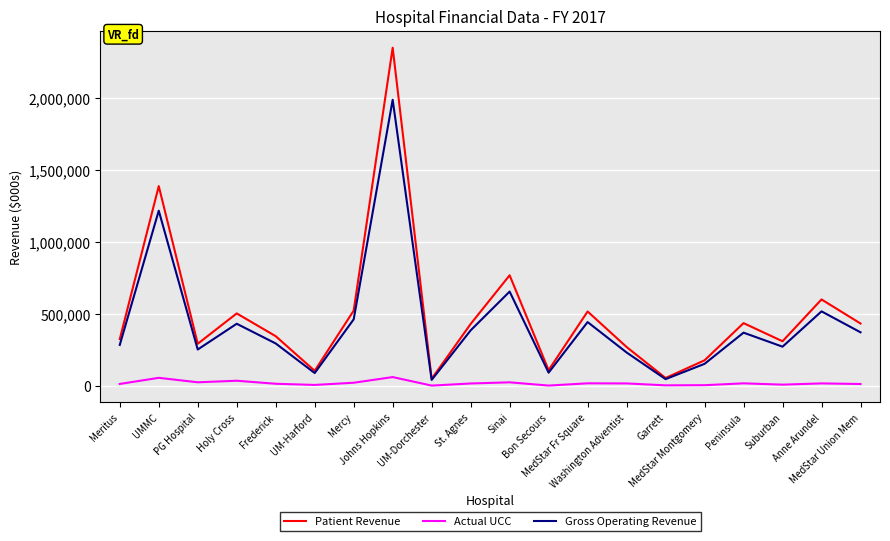

Which series has the largest range (max minus min)?

Patient Revenue